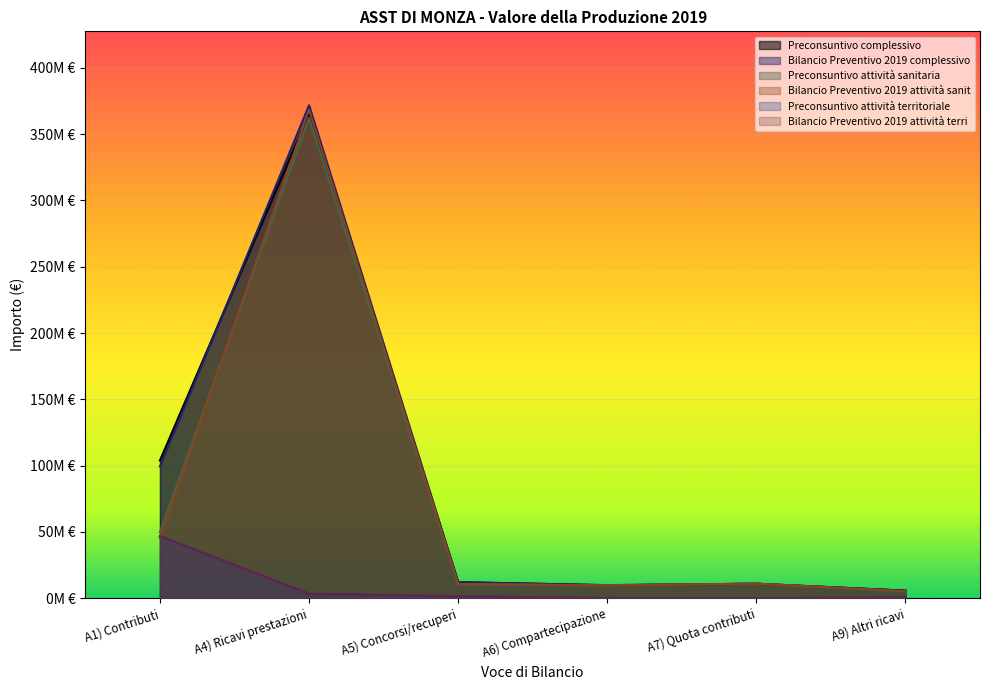

What are all the series names shown in the legend?

Preconsuntivo complessivo, Bilancio Preventivo 2019 complessivo, Preconsuntivo attività sanitaria, Bilancio Preventivo 2019 attività sanit, Preconsuntivo attività territoriale, Bilancio Preventivo 2019 attività terri